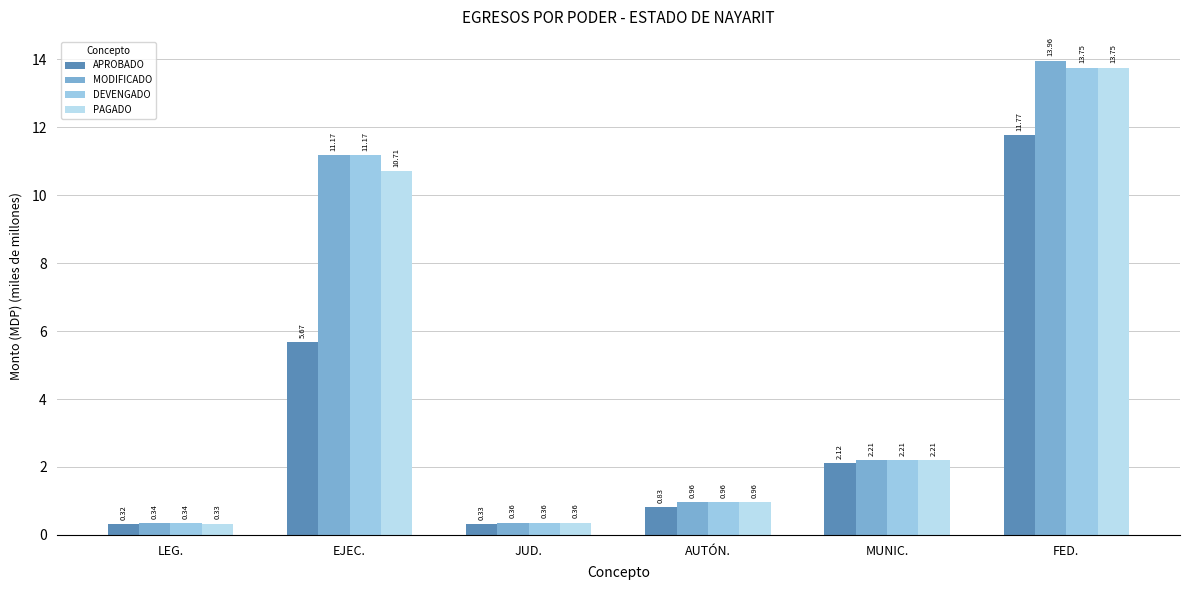

What is the difference between the maximum and minimum values in the PAGADO series?

13.4